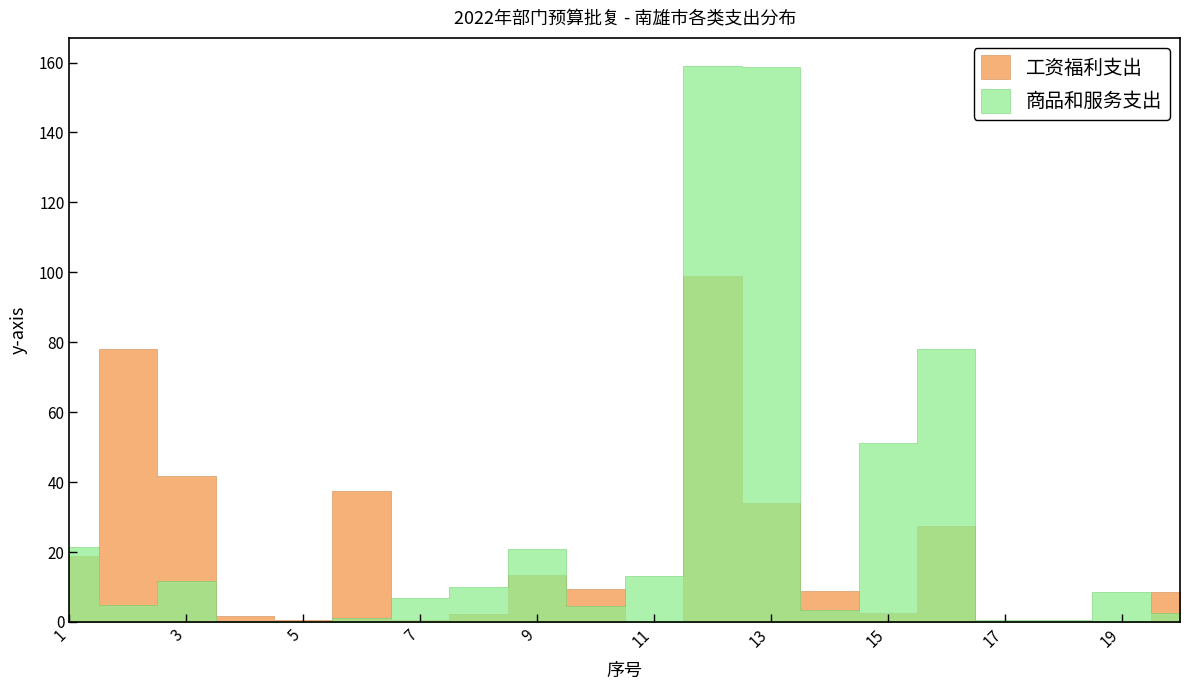

The 工资福利支出 series shows 2179.6 at 5. True or false?

False